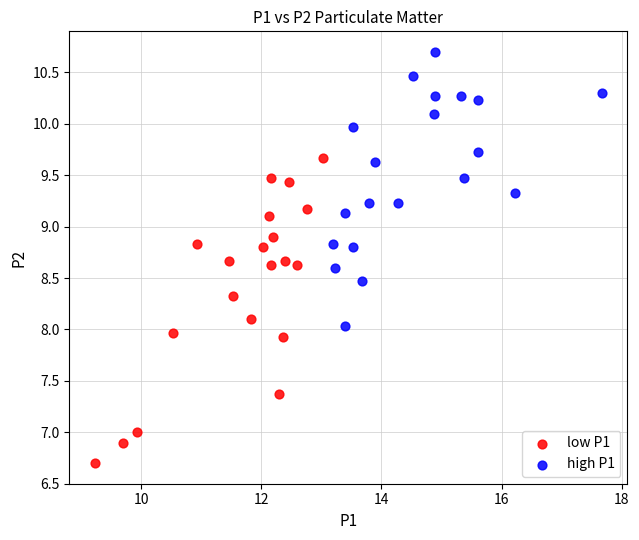

Which series has the widest spread of Y values?

low P1